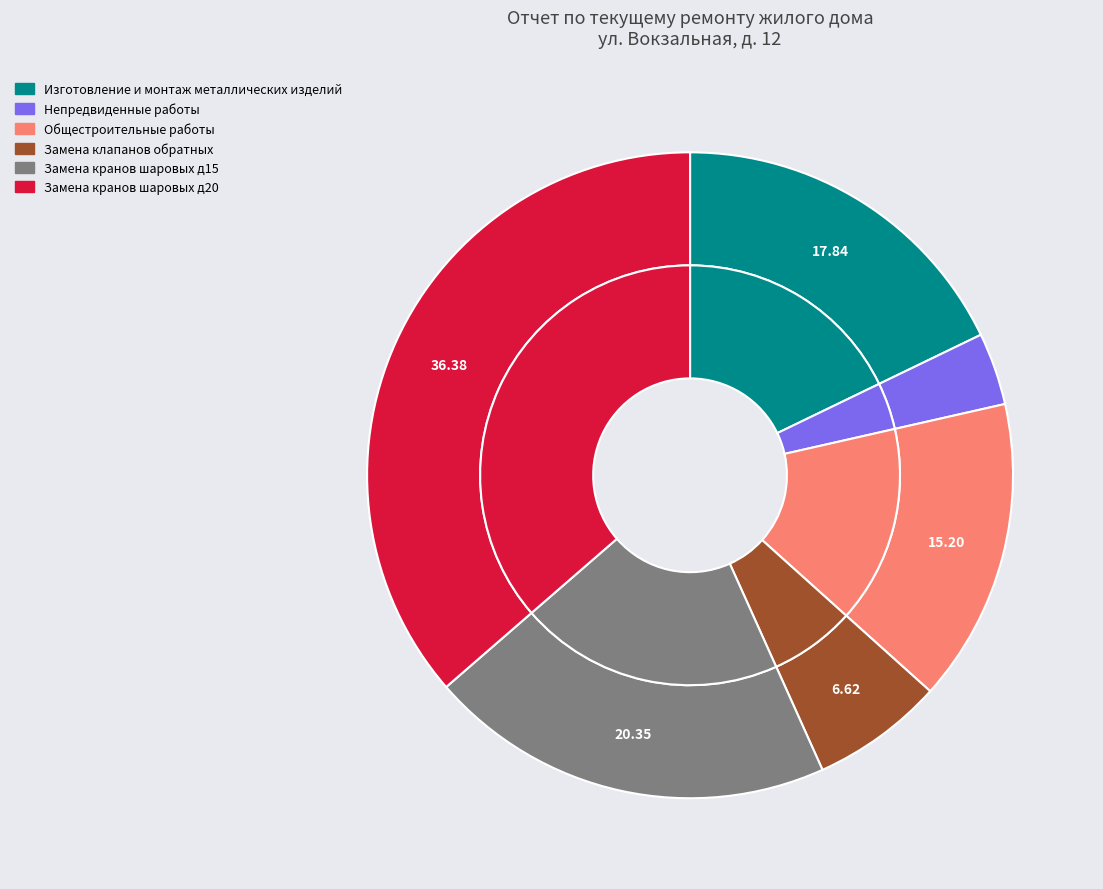

Combined, do Замена клапанов обратных and Замена кранов шаровых д15 account for over 50%?

No